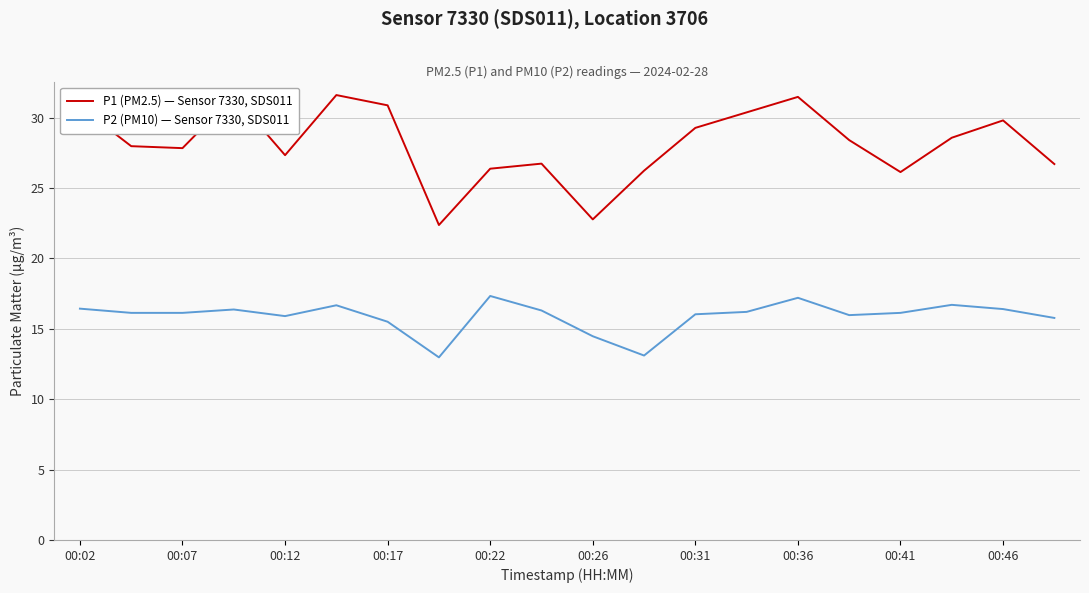

What is the smallest value displayed?

13.0